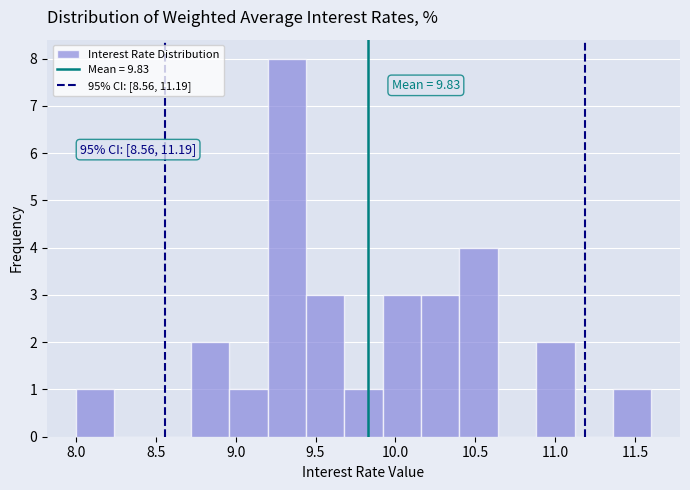

Over which range of the x-axis is the bar tallest?

9.20 to 9.44